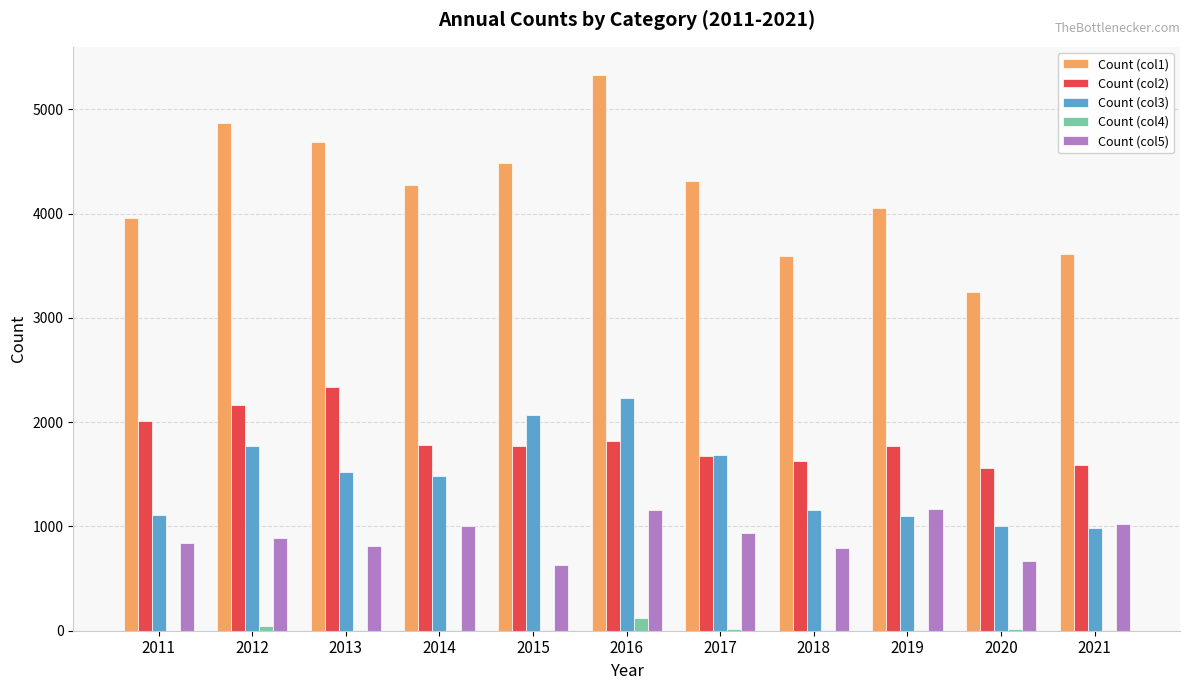

What are all the series names shown in the legend?

Count (col1), Count (col2), Count (col3), Count (col4), Count (col5)